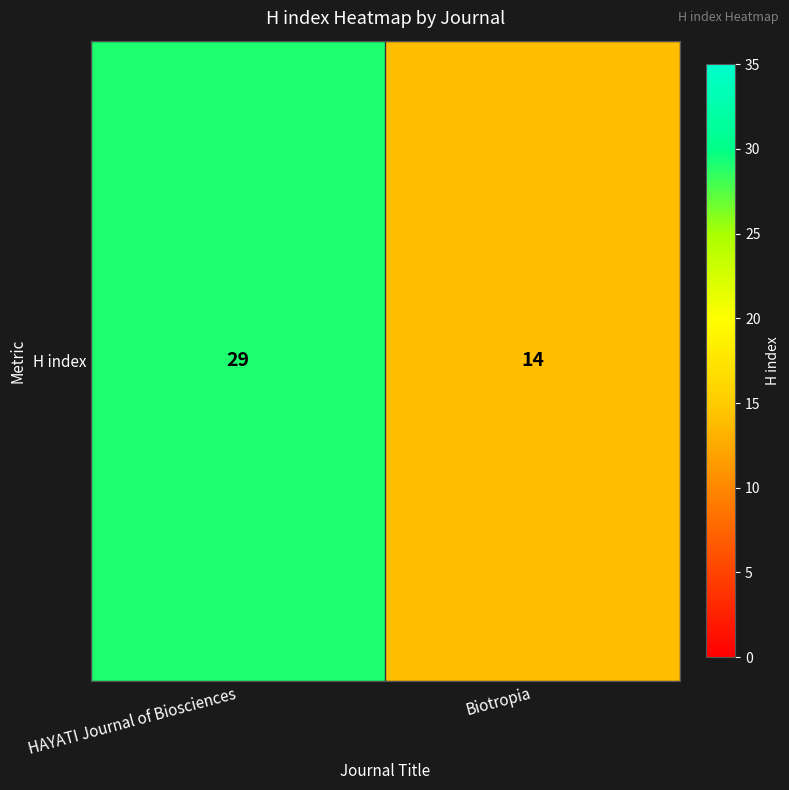

Between HAYATI Journal of Biosciences and Biotropia, which is larger?

HAYATI Journal of Biosciences